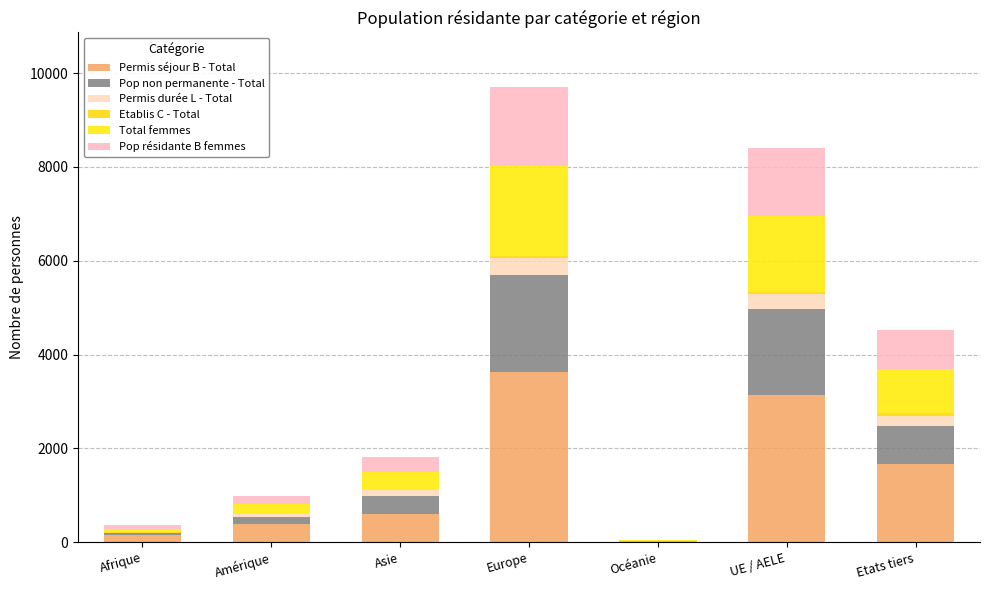

Rank the categories by Total femmes value from lowest to highest.

Océanie, Afrique, Amérique, Asie, Etats tiers, UE / AELE, Europe